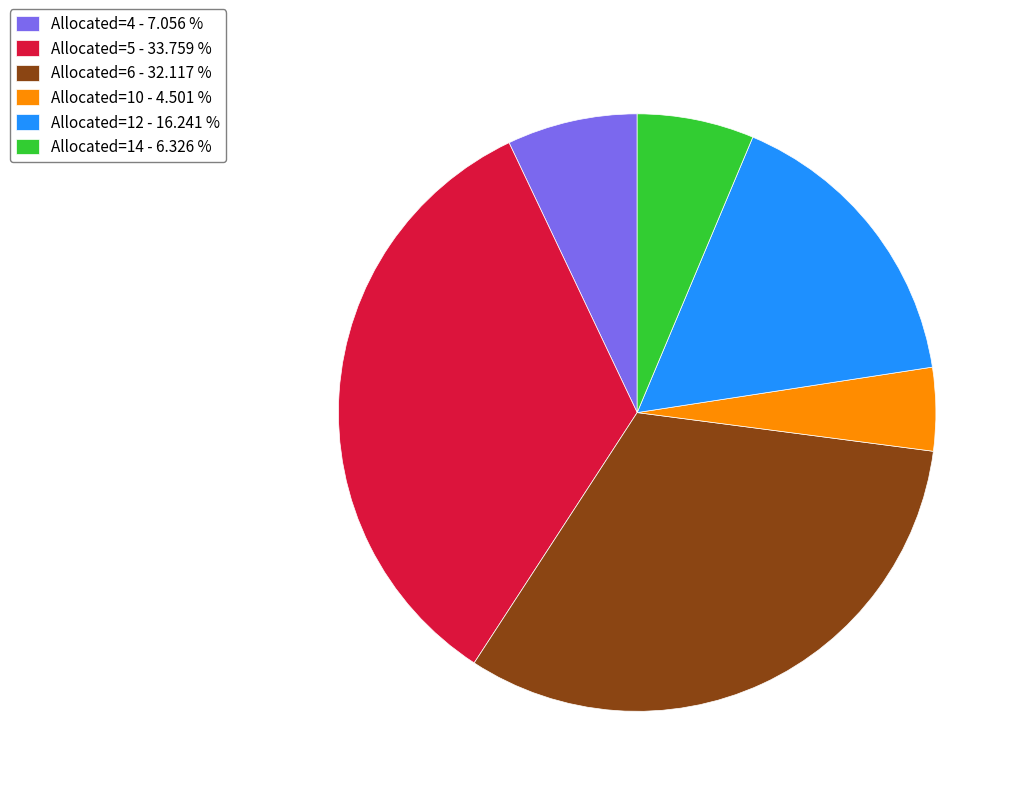

Which category has the smallest portion of the pie?

Allocated=10 - 4.501 %